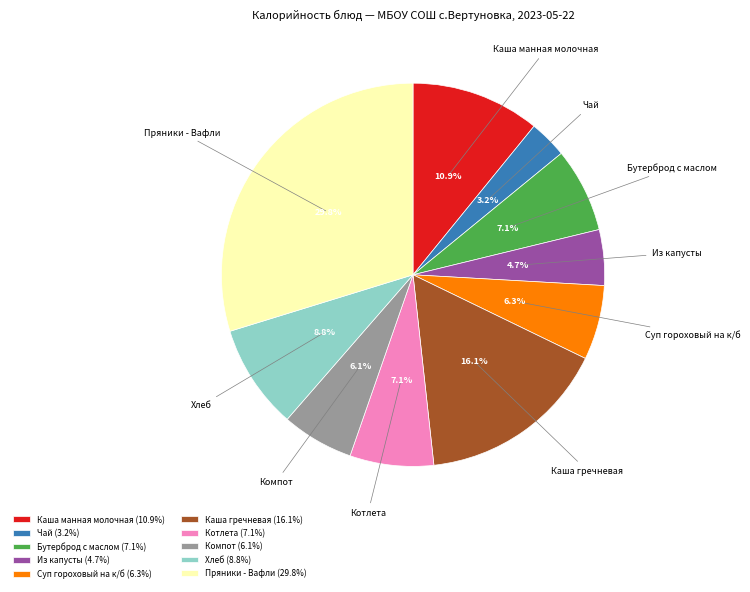

To the nearest percent, what is the combined percentage of Котлета and Чай?

10%